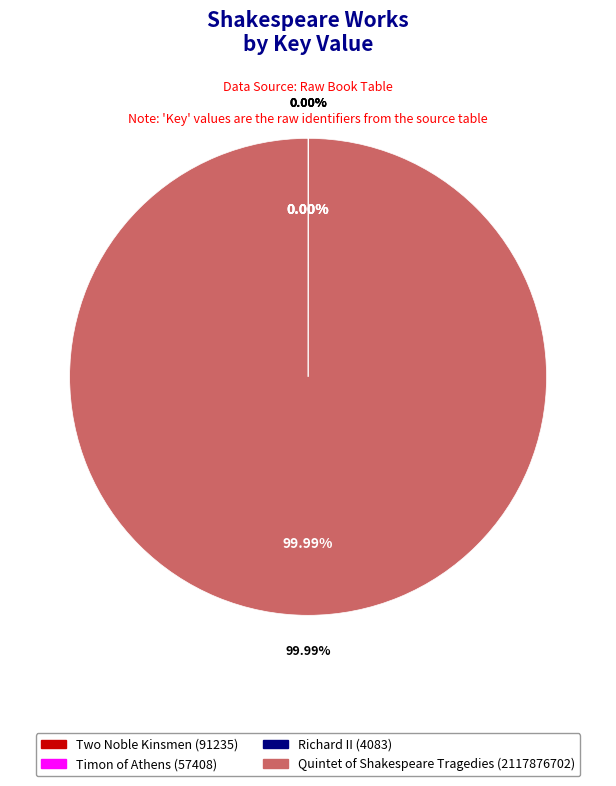

The Richard II (4083) slice represents 1% of the pie. True or false?

False